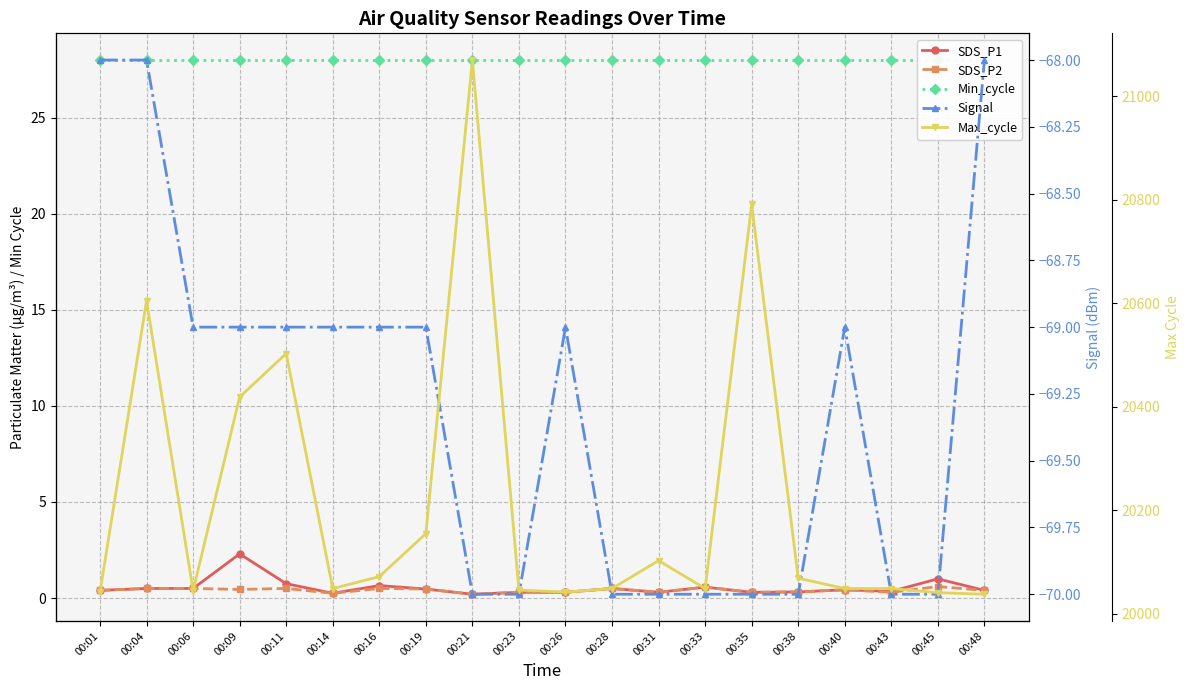

Is the value of Signal at 00:48 greater than the value of SDS_P2 at 00:26?

No